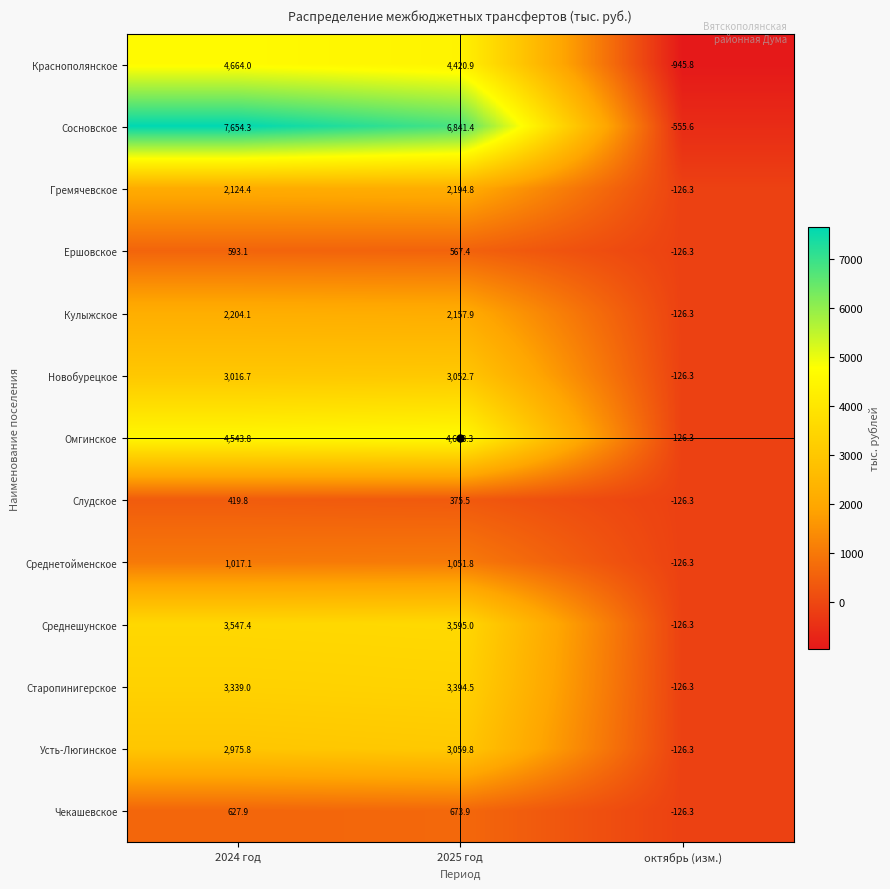

What is the sum of the Среднетойменское values at октябрь (изм.) and 2025 год?

925.5